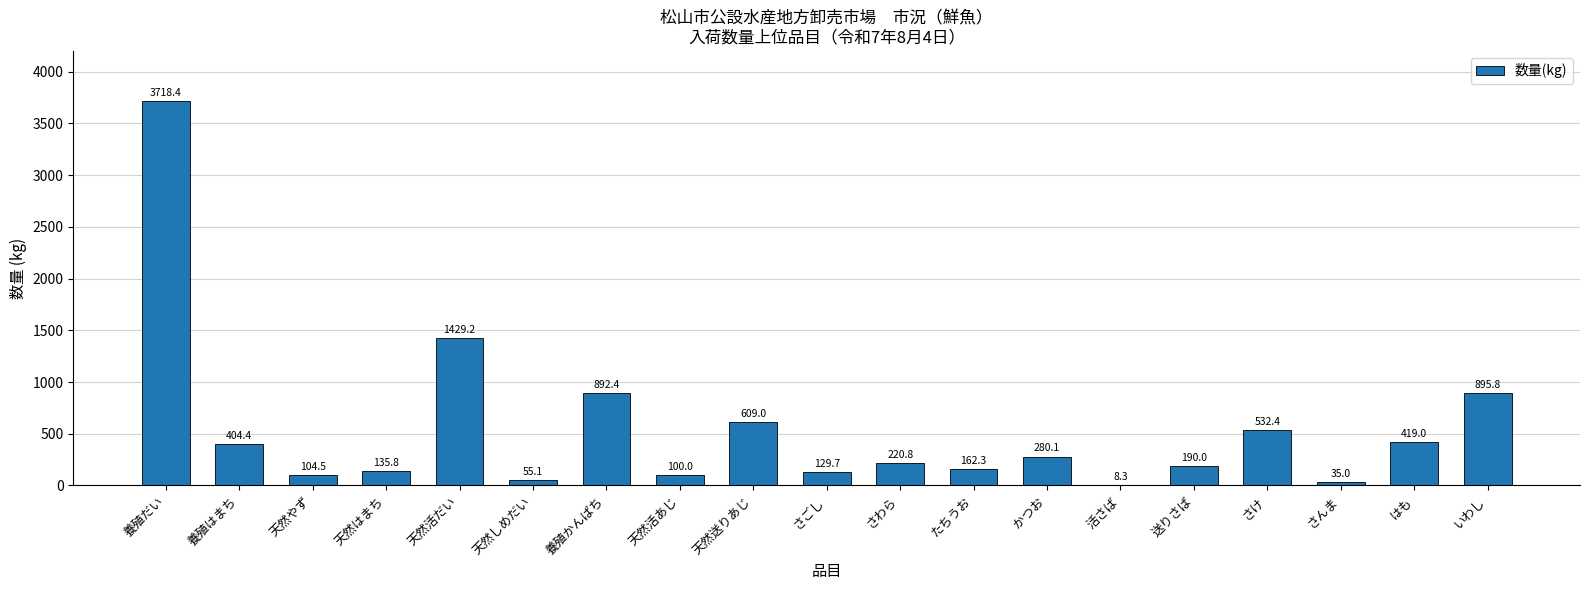

Approximately how many times larger is the value at かつお compared to 養殖だい?

0.1